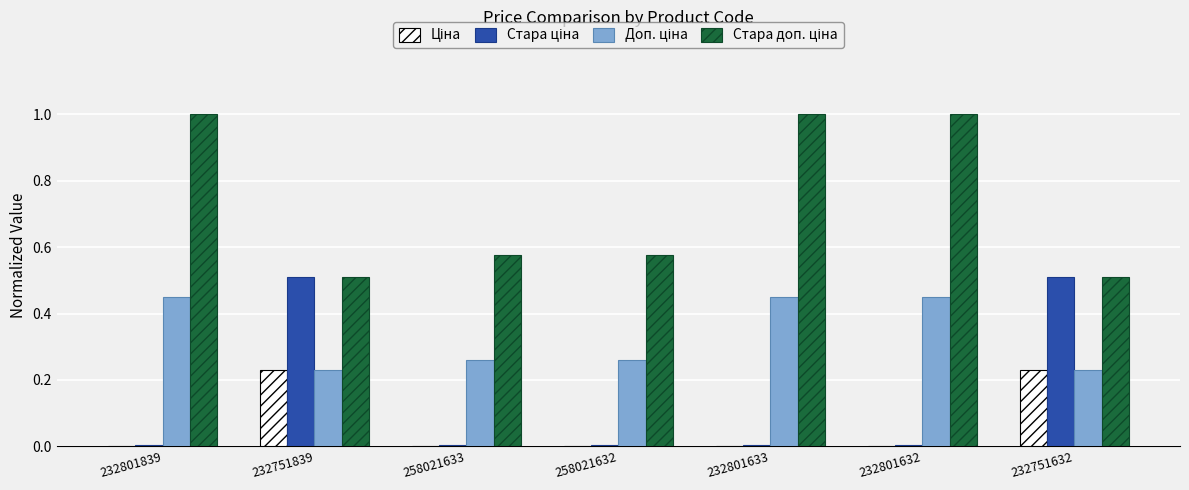

What is the total value across all series at 232751632?

1.5